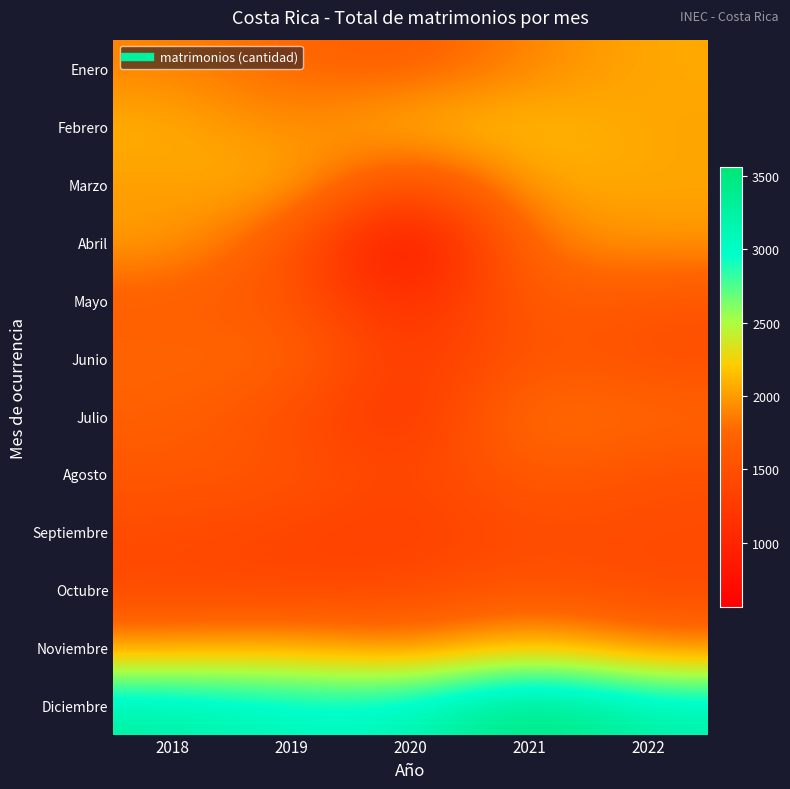

Rank the series by their maximum value, from highest to lowest.

Diciembre, Noviembre, Febrero, Marzo, Enero, Abril, Julio, Junio, Mayo, Agosto, Octubre, Septiembre